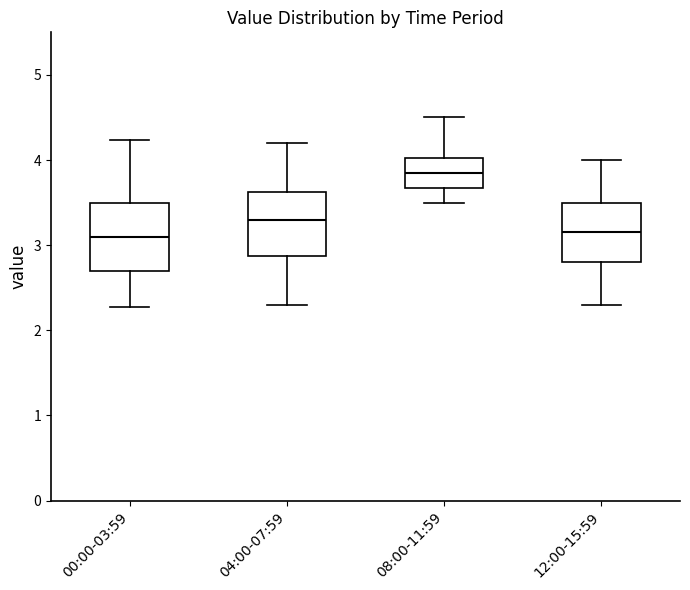

Where is the upper edge of the box for 04:00-07:59 on the y-axis? The values are not printed on the chart, so give them approximately, as read against the axis.

3.6